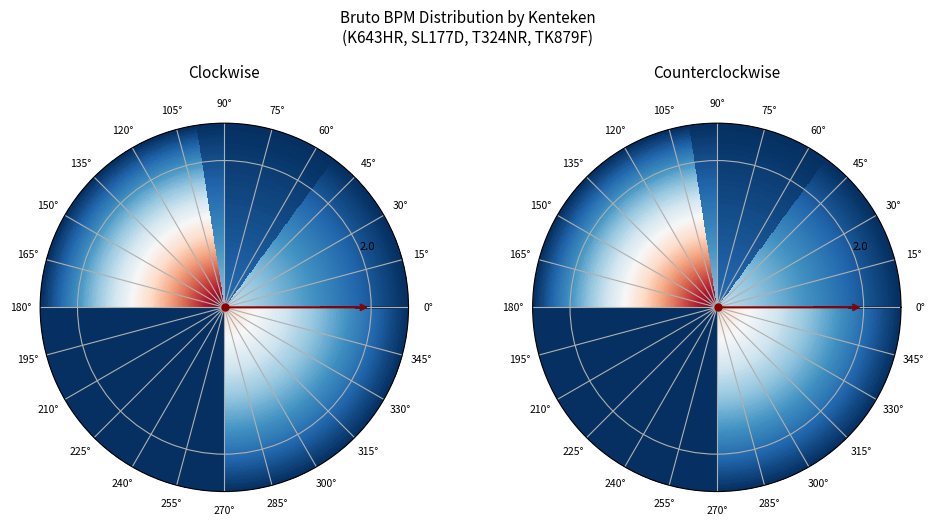

Which slice is the largest?

SL177D